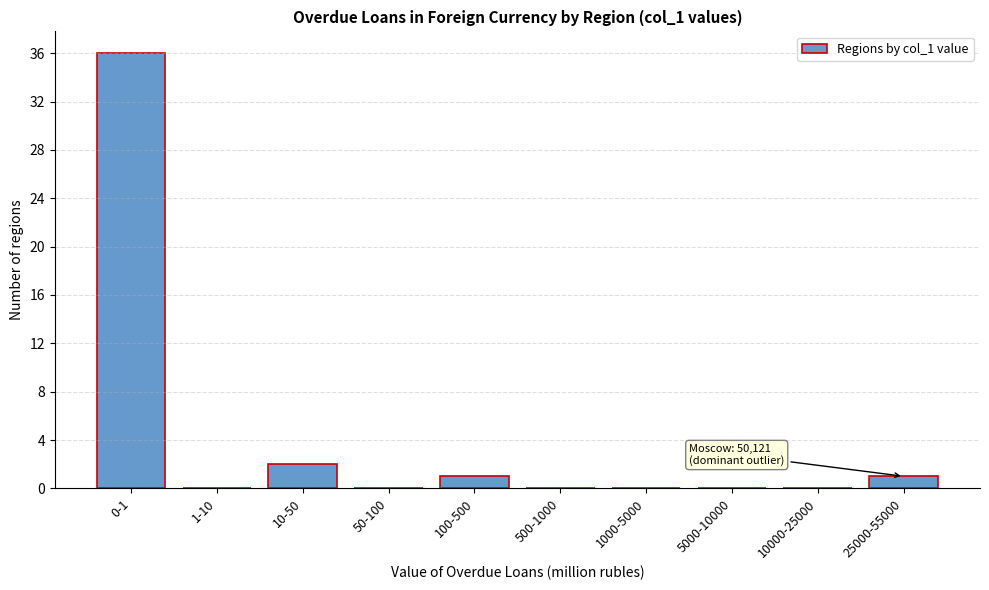

Reading right to left, what are all the values shown in this chart?

25000-55000=1	10000-25000=0	5000-10000=0	1000-5000=0	500-1000=0	100-500=1	50-100=0	10-50=2	1-10=0	0-1=36